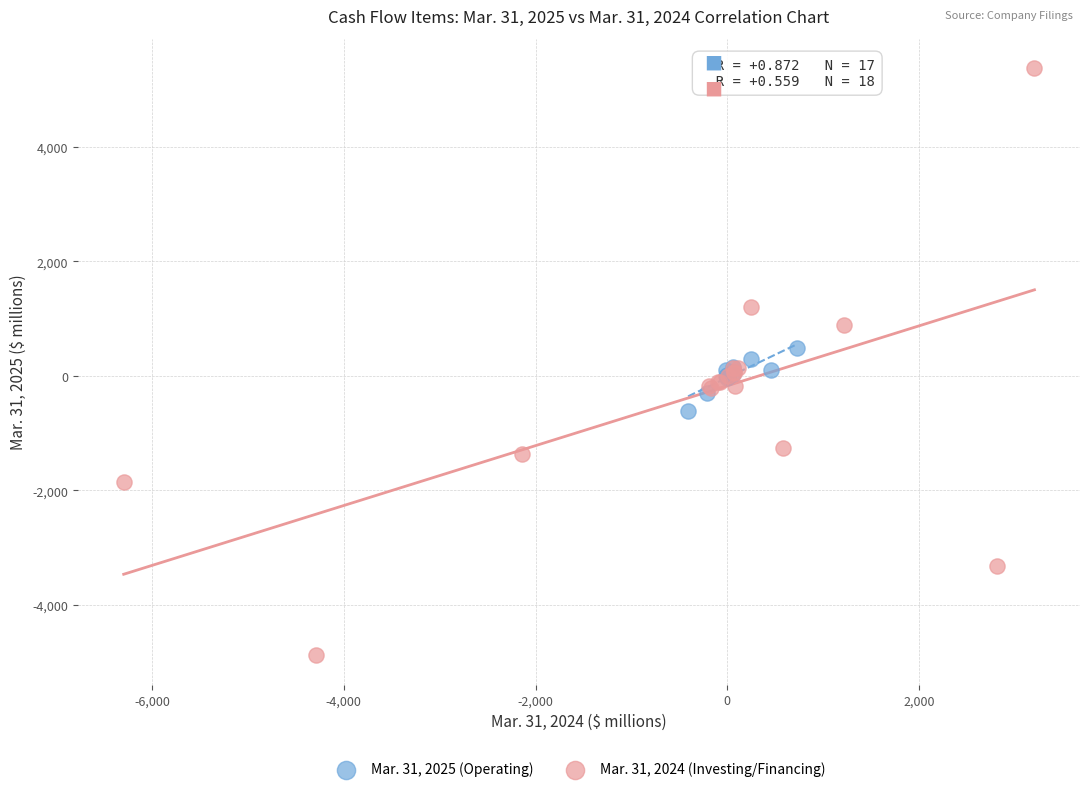

Which series reaches the maximum Y coordinate?

Mar. 31, 2024 (Investing/Financing)